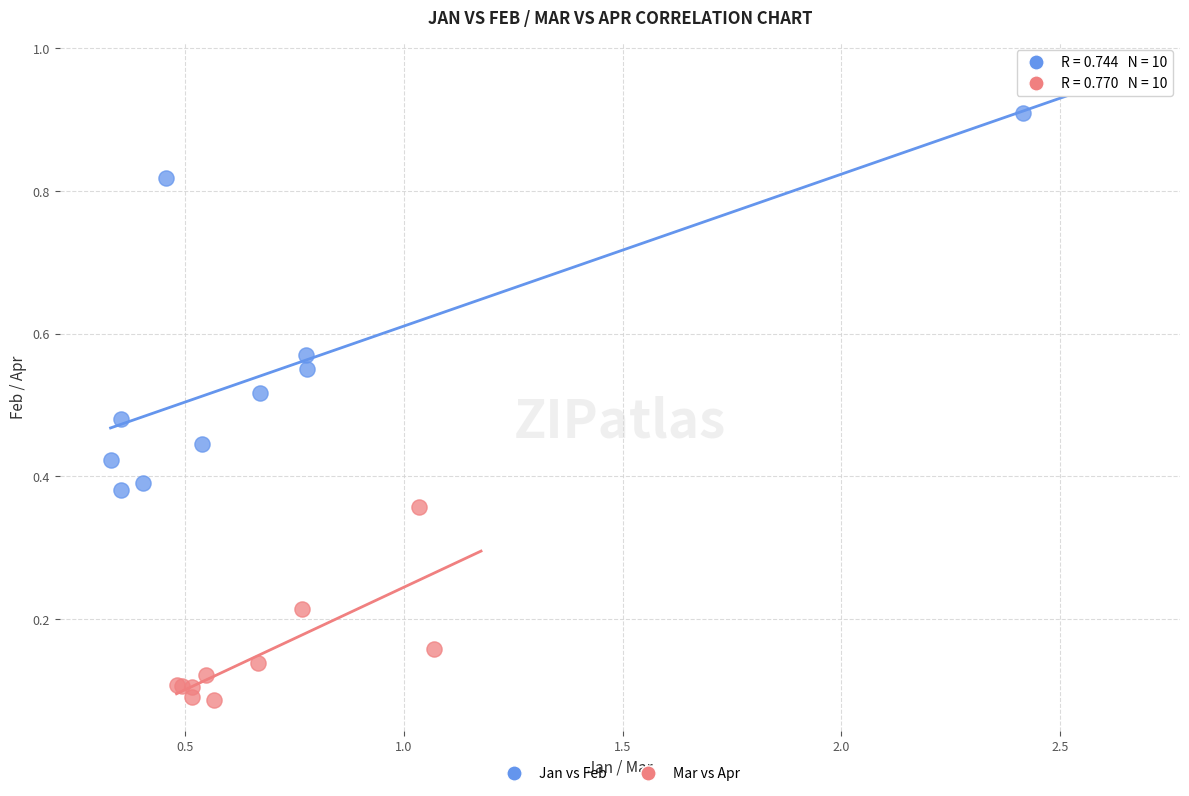

Which series has the largest Y range (max minus min)?

Jan vs Feb